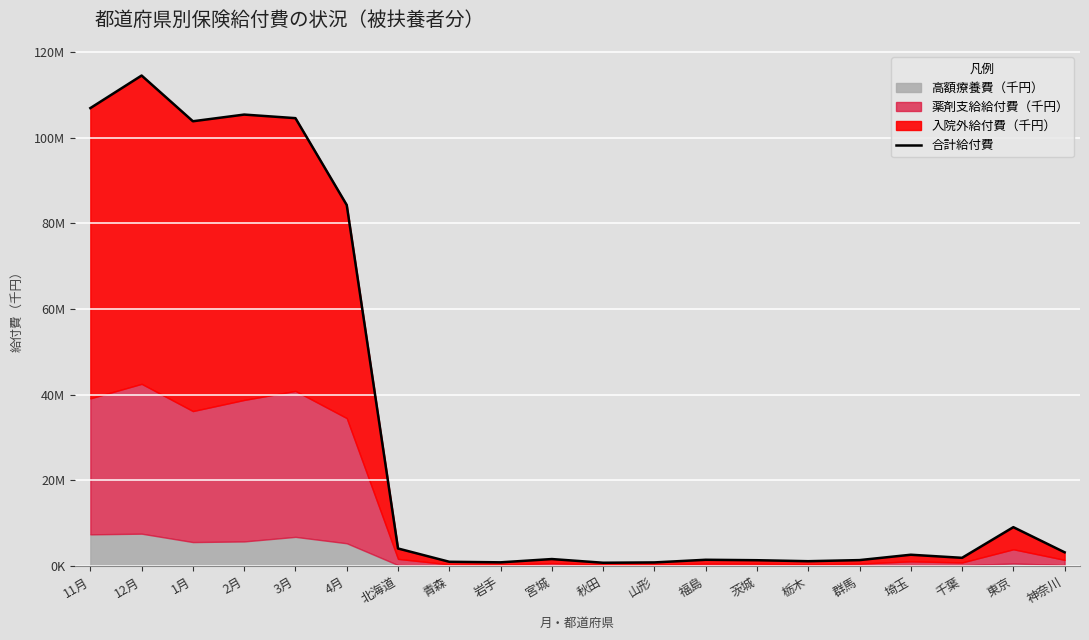

What is the greatest value displayed?

114537883.5